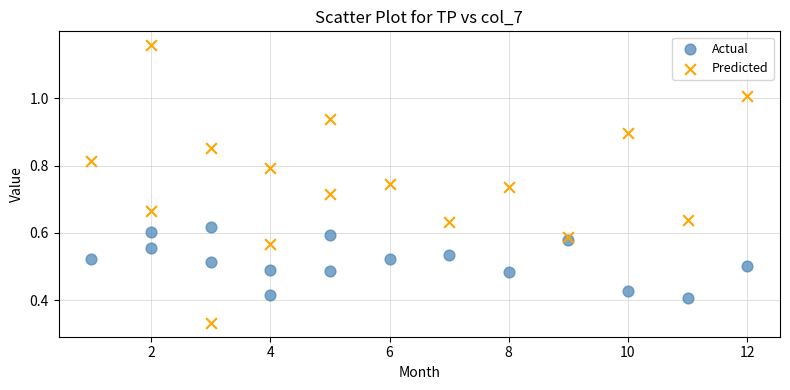

Which series has the widest spread of Y values?

Predicted